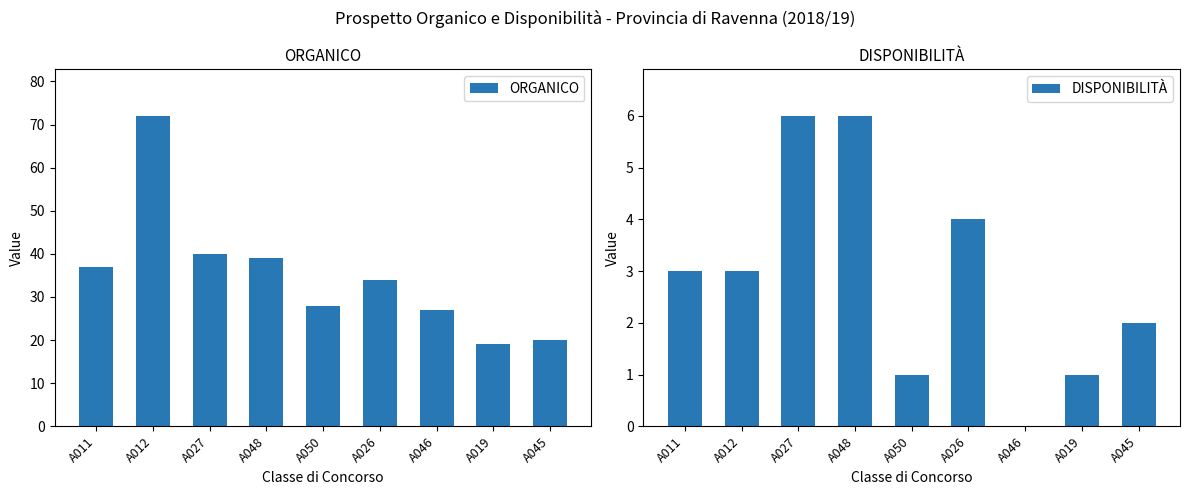

What is the value of the DISPONIBILITÀ bar at the 6th from the left?

4